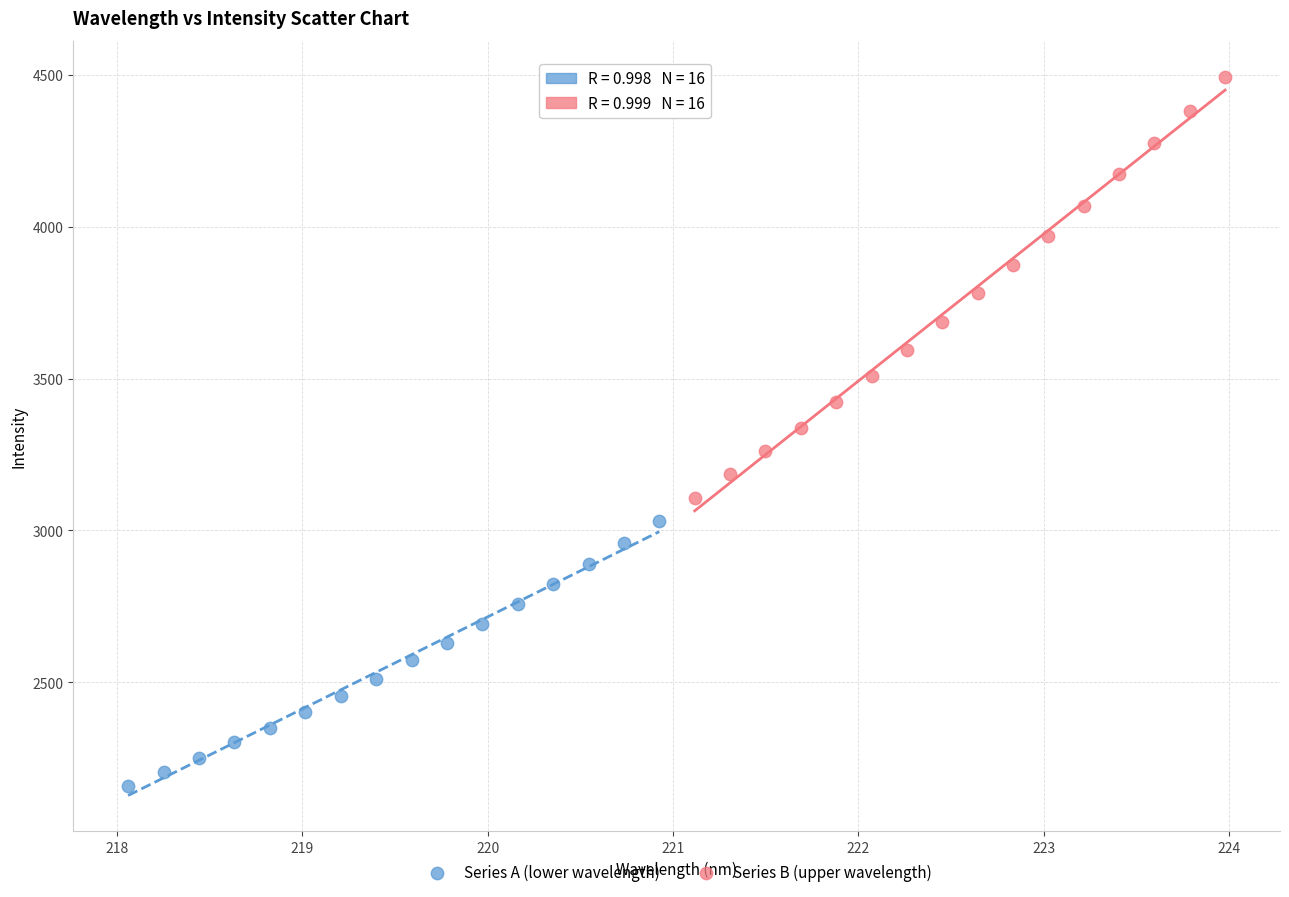

Which series has the largest Y range (max minus min)?

Series B (upper wavelength)